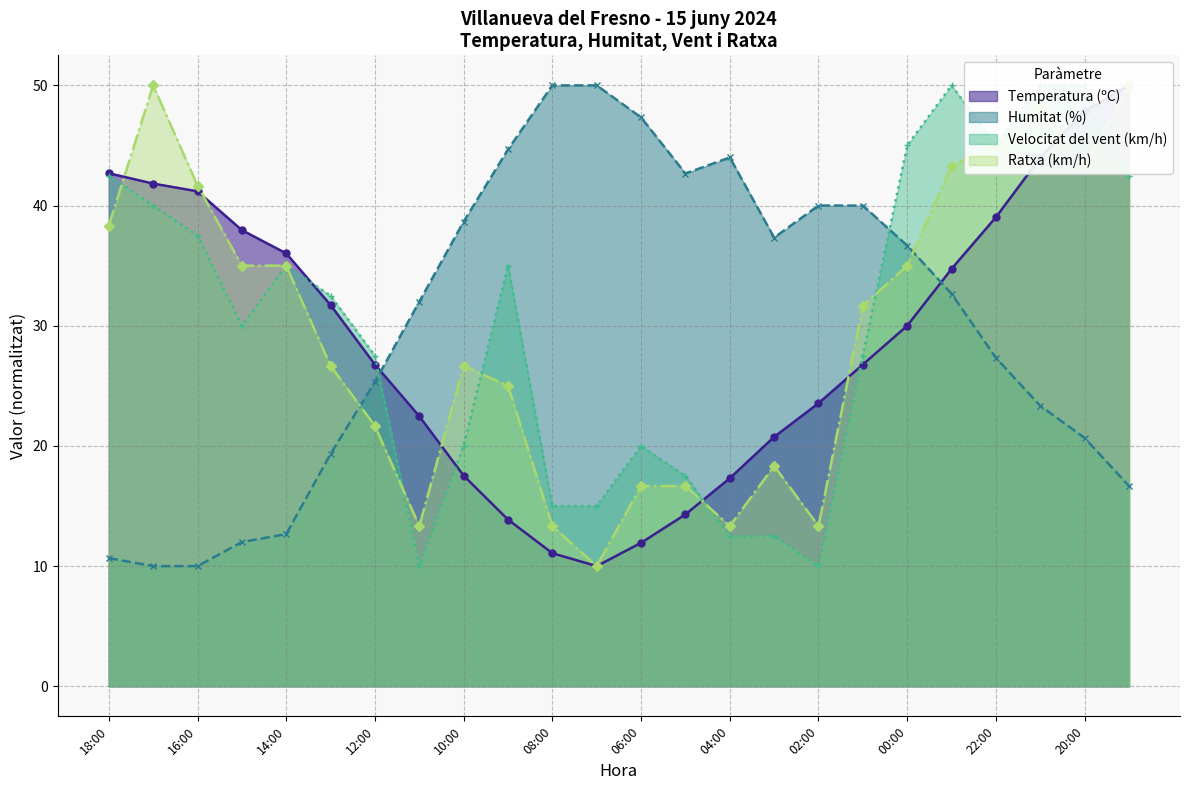

Which series ends up on top after the final intersection of Ratxa (km/h) and Temperatura (ºC)?

Ratxa (km/h)